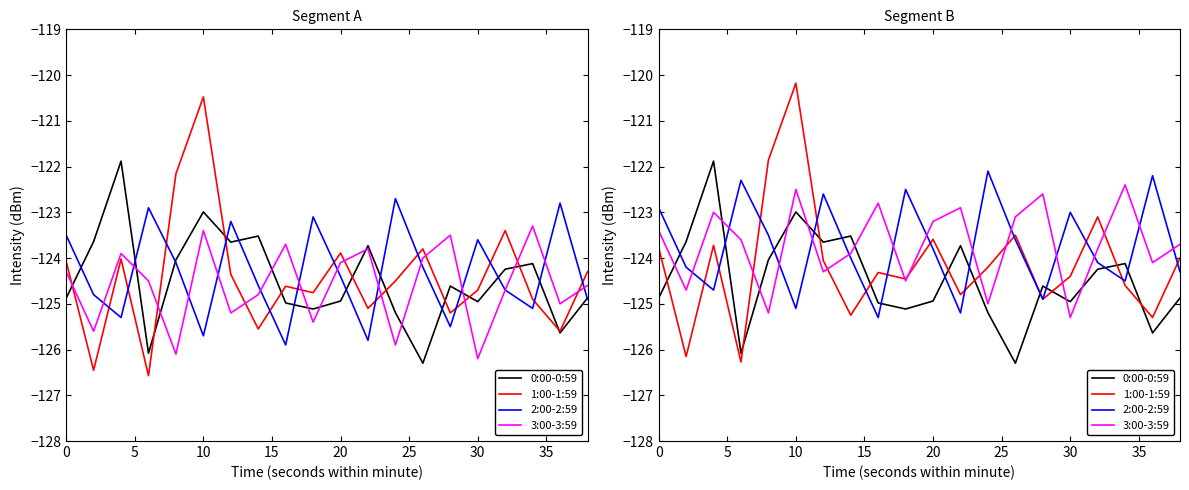

List the series in order of their peak value, highest first.

1:00-1:59, 0:00-0:59, 2:00-2:59, 3:00-3:59